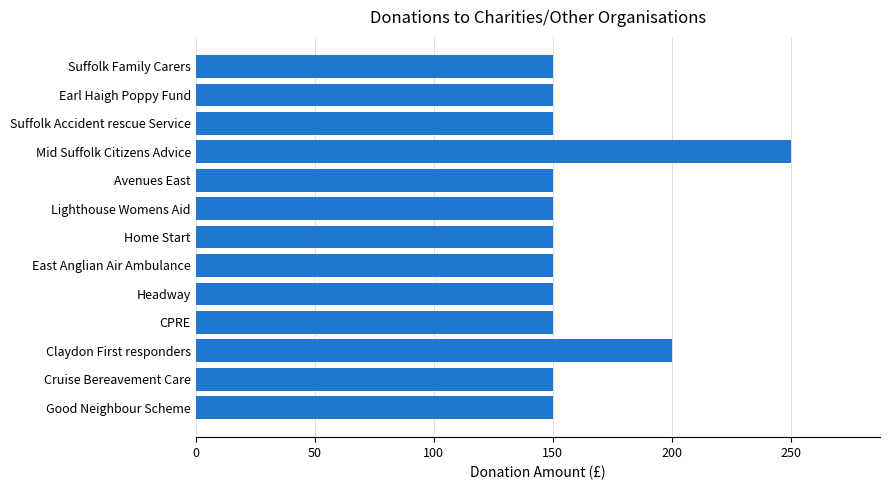

True or false: the data shows 58 at Earl Haigh Poppy Fund.

False